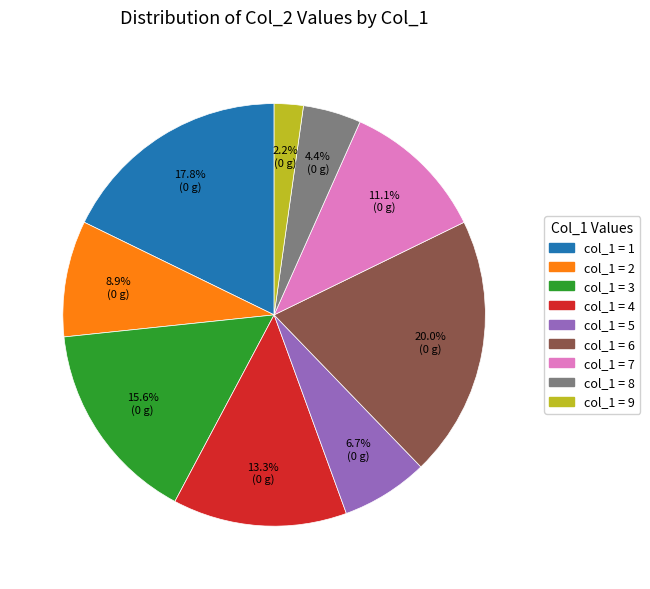

Is there any slice that represents more than half of the pie?

No